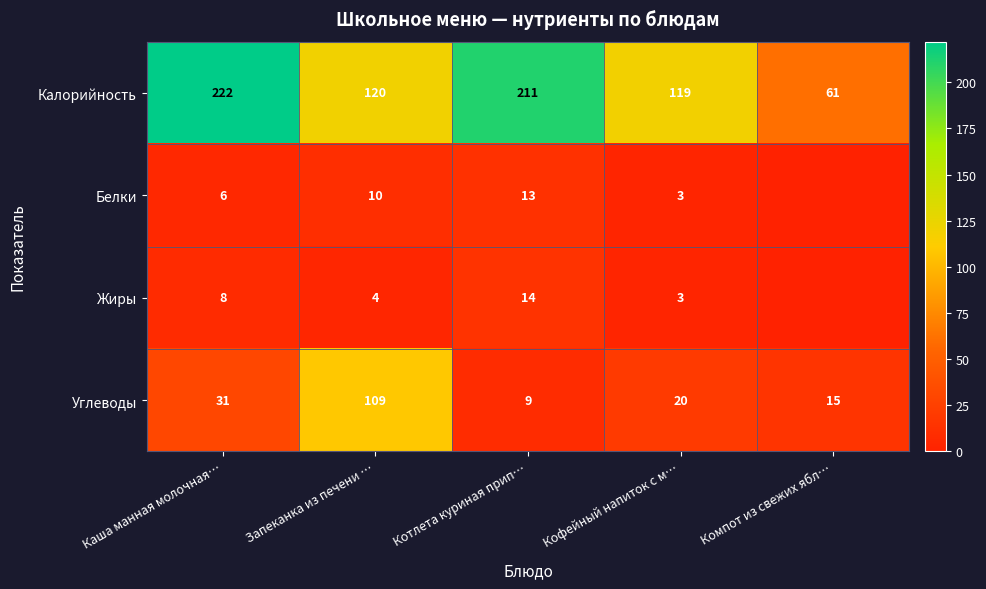

The Белки series shows 6 at Каша манная молочная…. True or false?

True